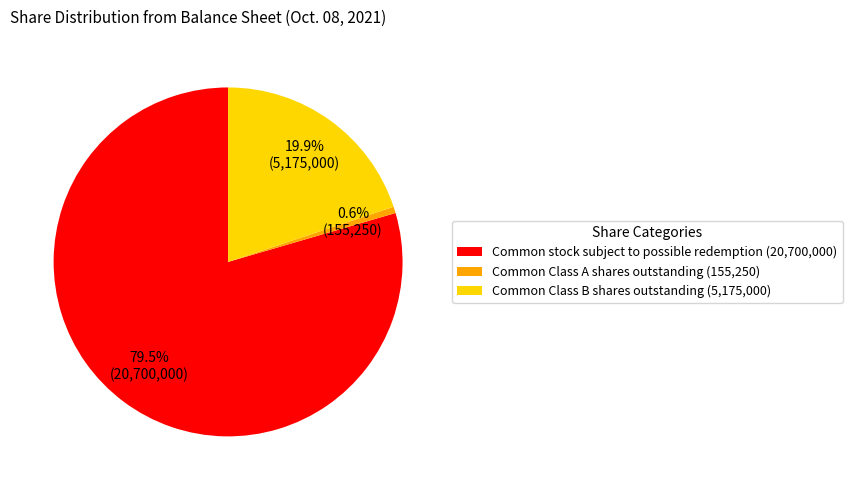

What is the majority slice?

Common stock subject to possible redemption